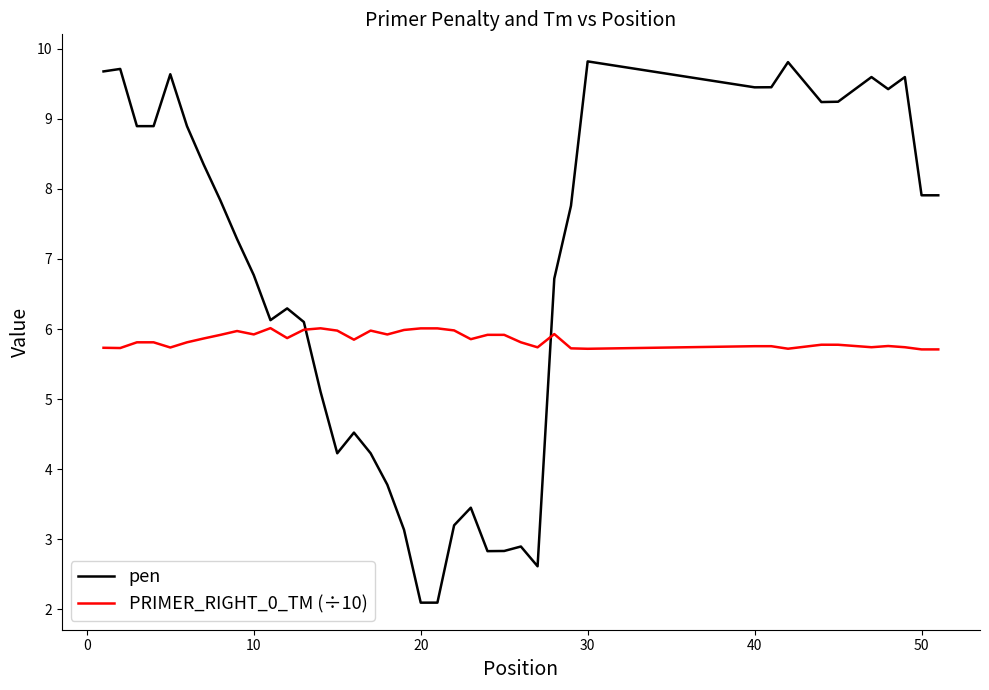

Which series has the widest spread of values?

pen